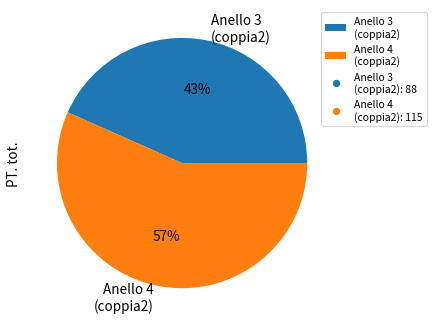

Does any single category account for the majority?

Yes